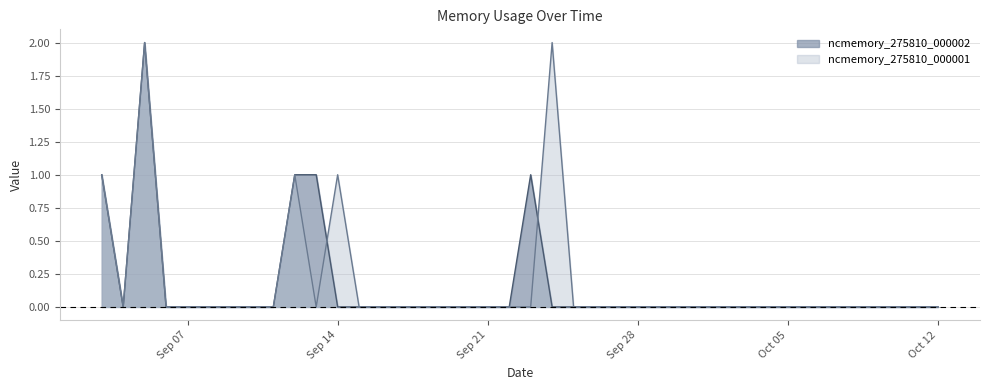

In ncmemory_275810_000001, how many points are lower than both neighbors (excluding endpoints)?

2